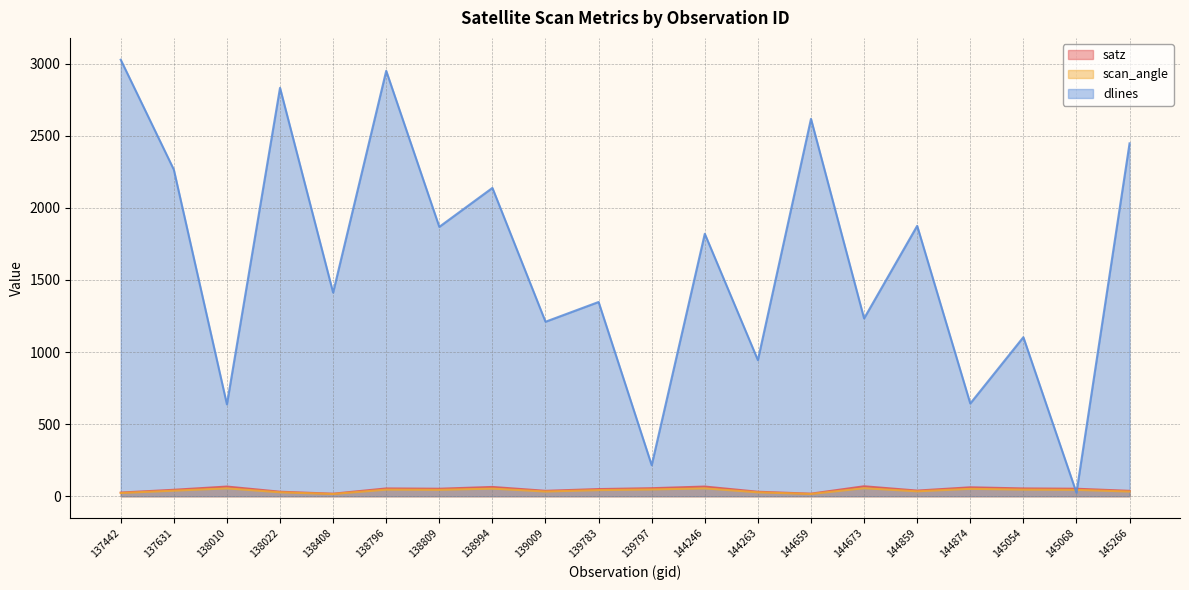

Where is satz nearest to the value 43?

137631